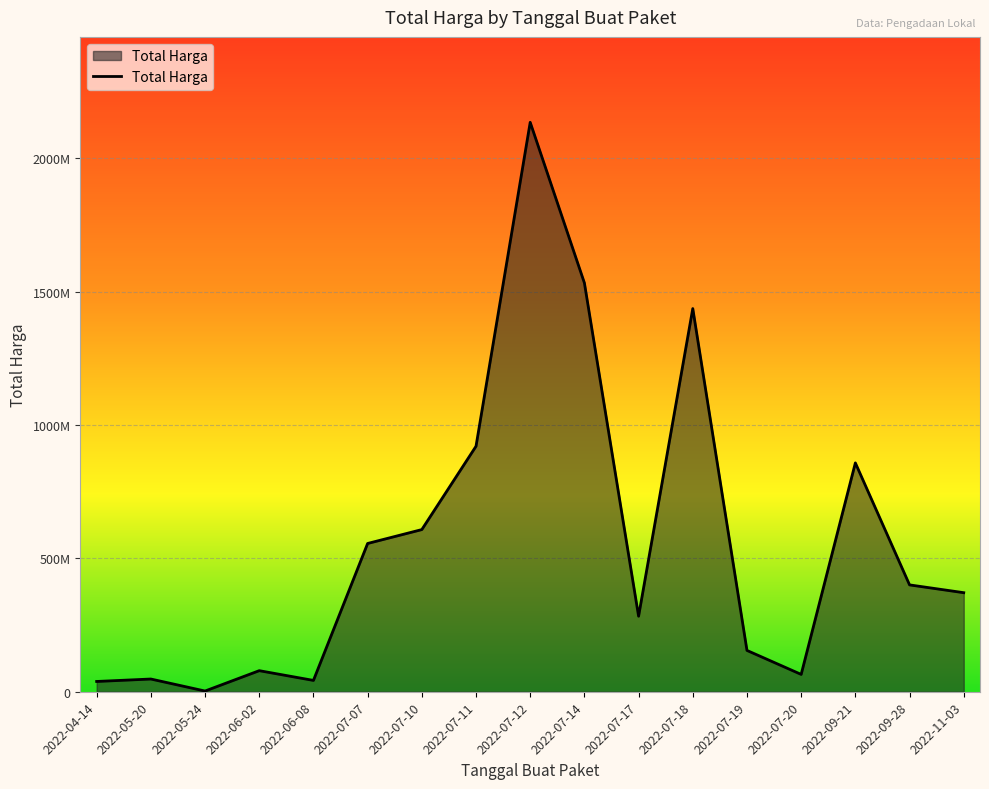

Does the chart have visible grid lines?

Yes